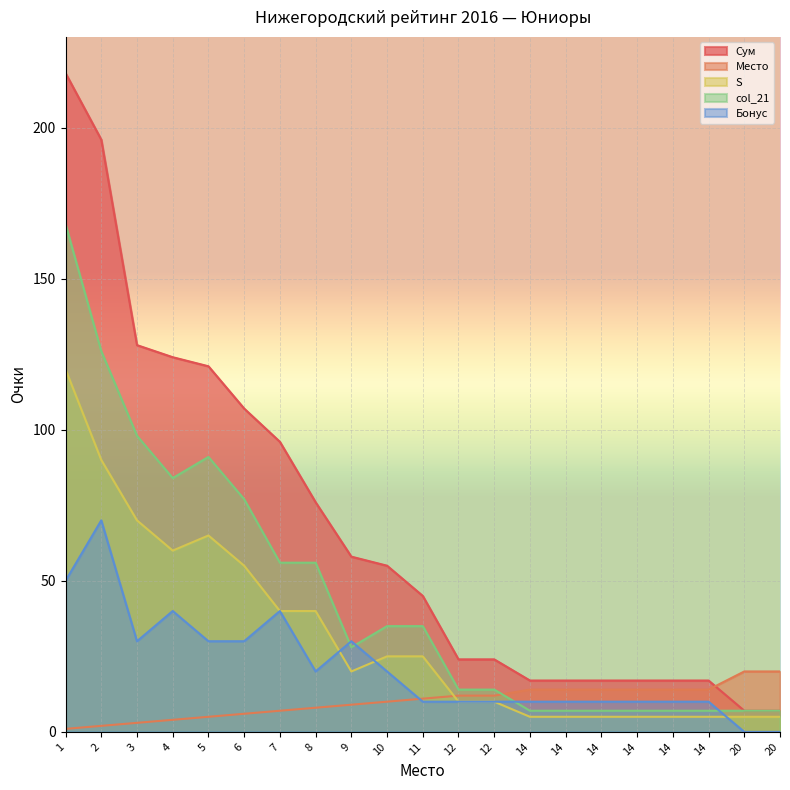

Reading left to right, what are all the values shown in this chart?

Сум: 1=218	2=196	3=128	4=124	5=121	6=107	7=96	8=76	9=58	10=55	11=45	12=24	12=24	14=17	14=17	14=17	14=17	14=17	14=17	20=7	20=7
Место: 1=1	2=2	3=3	4=4	5=5	6=6	7=7	8=8	9=9	10=10	11=11	12=12	12=12	14=14	14=14	14=14	14=14	14=14	14=14	20=20	20=20
S: 1=120	2=90	3=70	4=60	5=65	6=55	7=40	8=40	9=20	10=25	11=25	12=10	12=10	14=5	14=5	14=5	14=5	14=5	14=5	20=5	20=5
col_21: 1=168	2=126	3=98	4=84	5=91	6=77	7=56	8=56	9=28	10=35	11=35	12=14	12=14	14=7	14=7	14=7	14=7	14=7	14=7	20=7	20=7
Бонус: 1=50	2=70	3=30	4=40	5=30	6=30	7=40	8=20	9=30	10=20	11=10	12=10	12=10	14=10	14=10	14=10	14=10	14=10	14=10	20=0	20=0